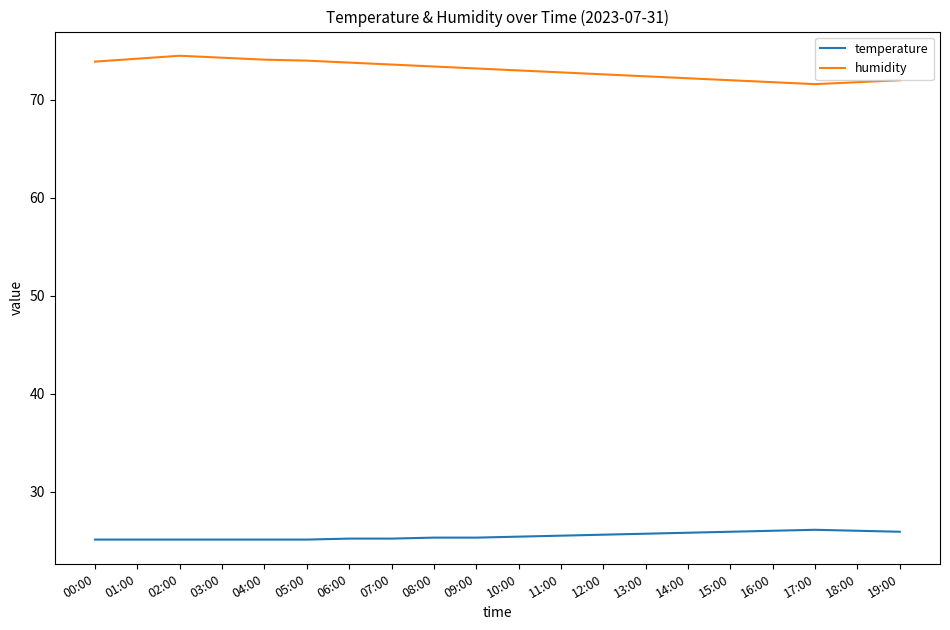

List the series in order of their peak value, lowest first.

temperature, humidity